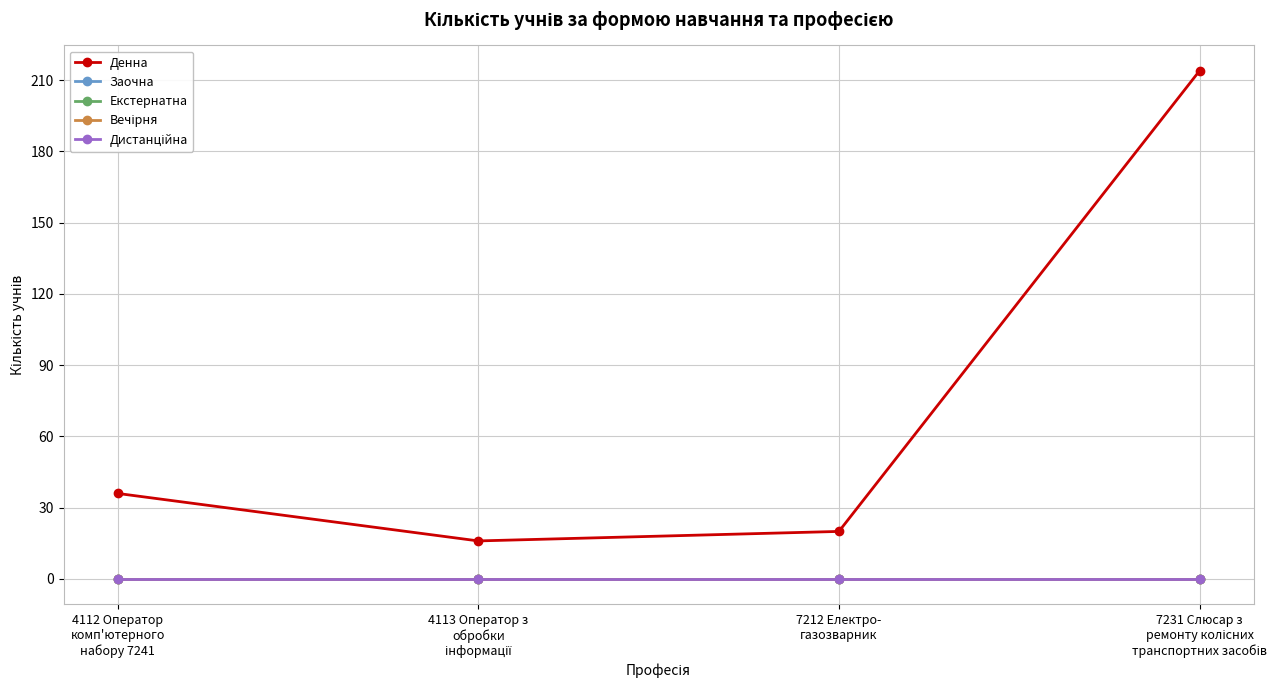

Reading left to right, list all the values displayed in this chart.

Денна: 4112 Оператор
комп'ютерного
набору 7241=36	4113 Оператор з
обробки
інформації=16	7212 Електро-
газозварник=20	7231 Слюсар з
ремонту колісних
транспортних засобів=214
Заочна: 4112 Оператор
комп'ютерного
набору 7241=0	4113 Оператор з
обробки
інформації=0	7212 Електро-
газозварник=0	7231 Слюсар з
ремонту колісних
транспортних засобів=0
Екстернатна: 4112 Оператор
комп'ютерного
набору 7241=0	4113 Оператор з
обробки
інформації=0	7212 Електро-
газозварник=0	7231 Слюсар з
ремонту колісних
транспортних засобів=0
Вечірня: 4112 Оператор
комп'ютерного
набору 7241=0	4113 Оператор з
обробки
інформації=0	7212 Електро-
газозварник=0	7231 Слюсар з
ремонту колісних
транспортних засобів=0
Дистанційна: 4112 Оператор
комп'ютерного
набору 7241=0	4113 Оператор з
обробки
інформації=0	7212 Електро-
газозварник=0	7231 Слюсар з
ремонту колісних
транспортних засобів=0